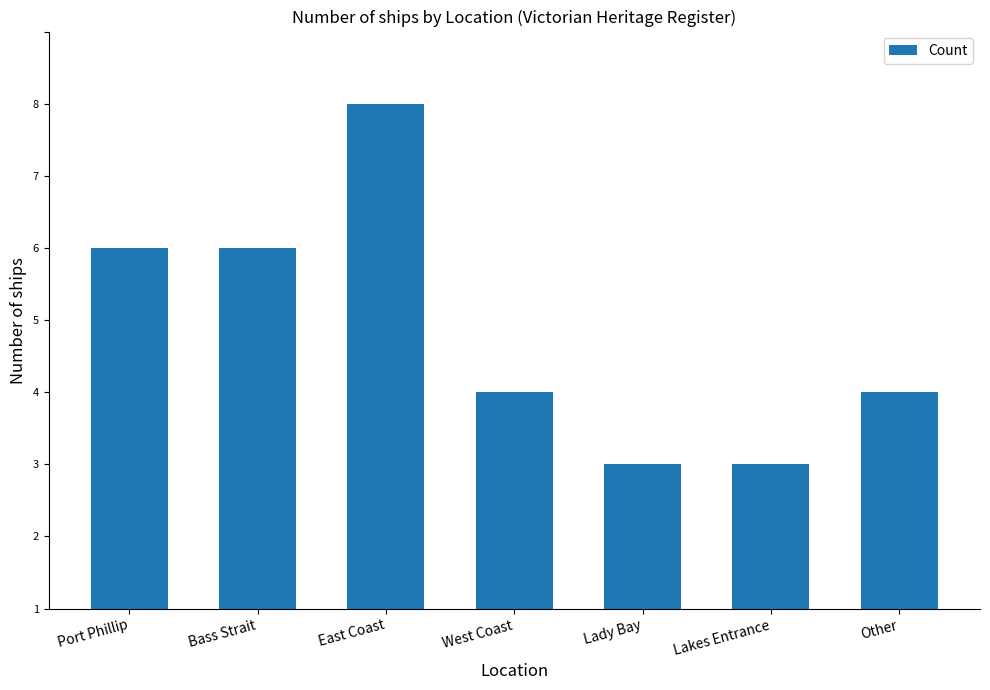

Does the chart contain any negative values?

No